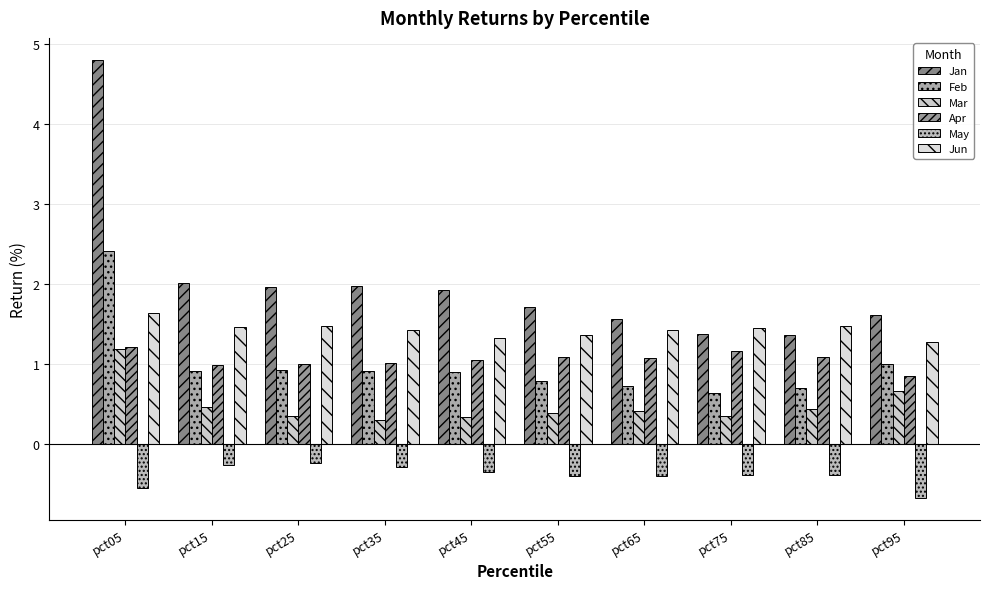

At which label does Jan reach its minimum?

pct85